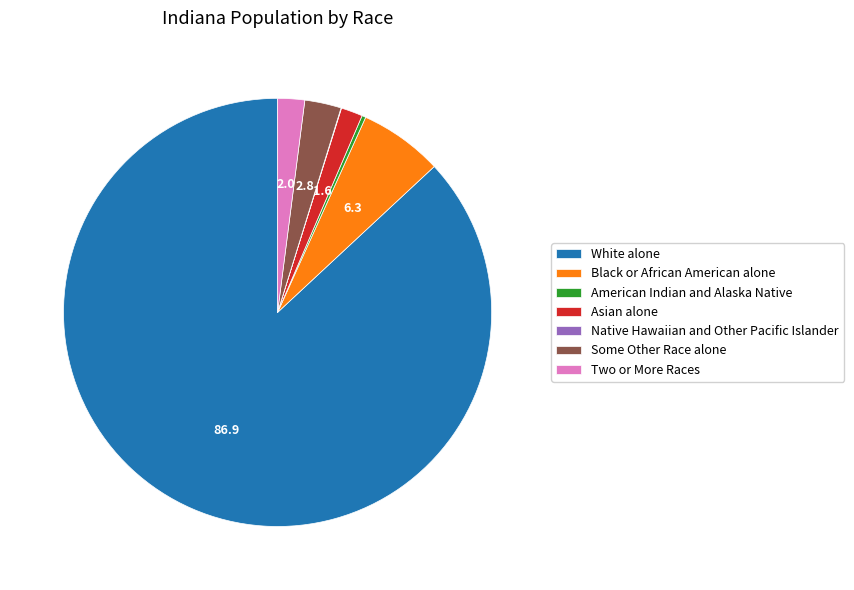

True or false: Some Other Race alone accounts for 3% of the total.

True